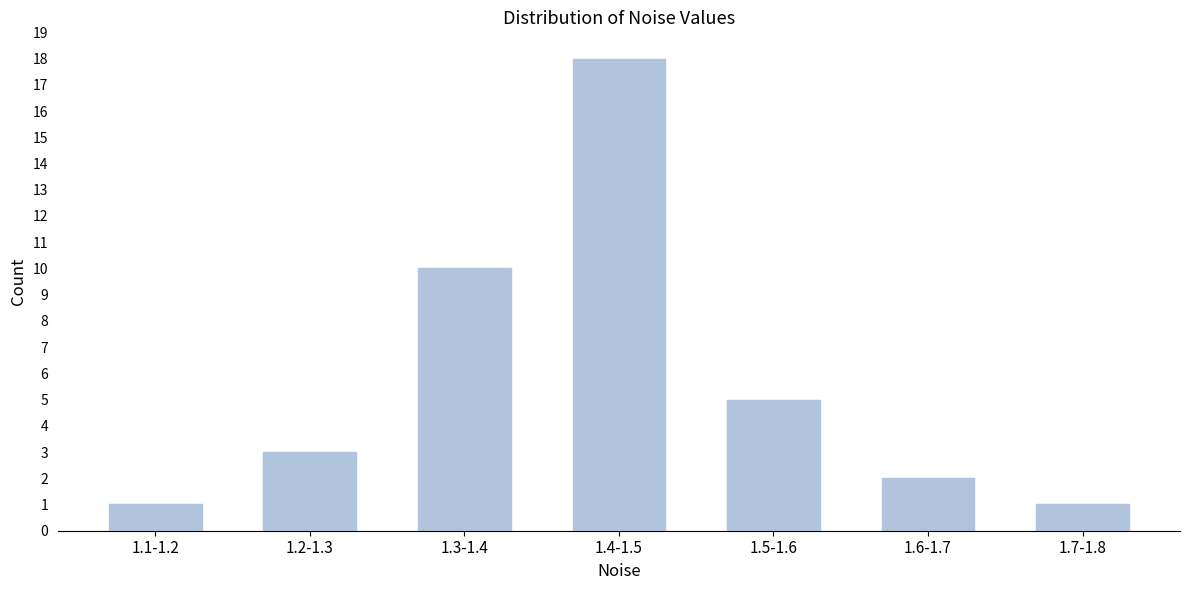

Reading left to right, extract all data points from this chart.

1	3	10	18	5	2	1